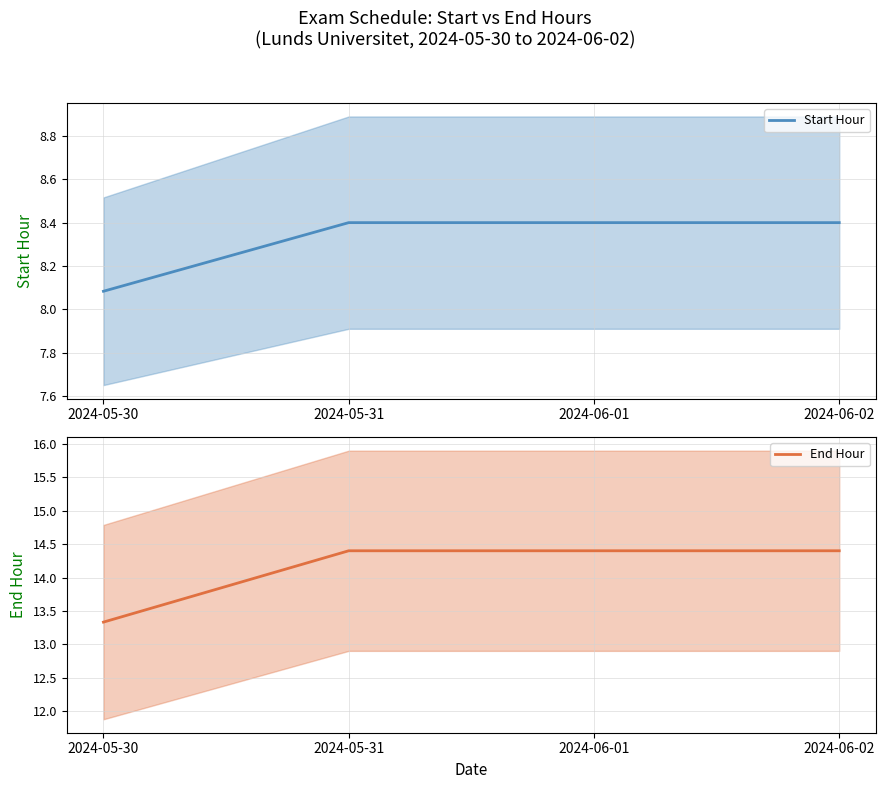

Which series has the largest range (max minus min)?

End Hour